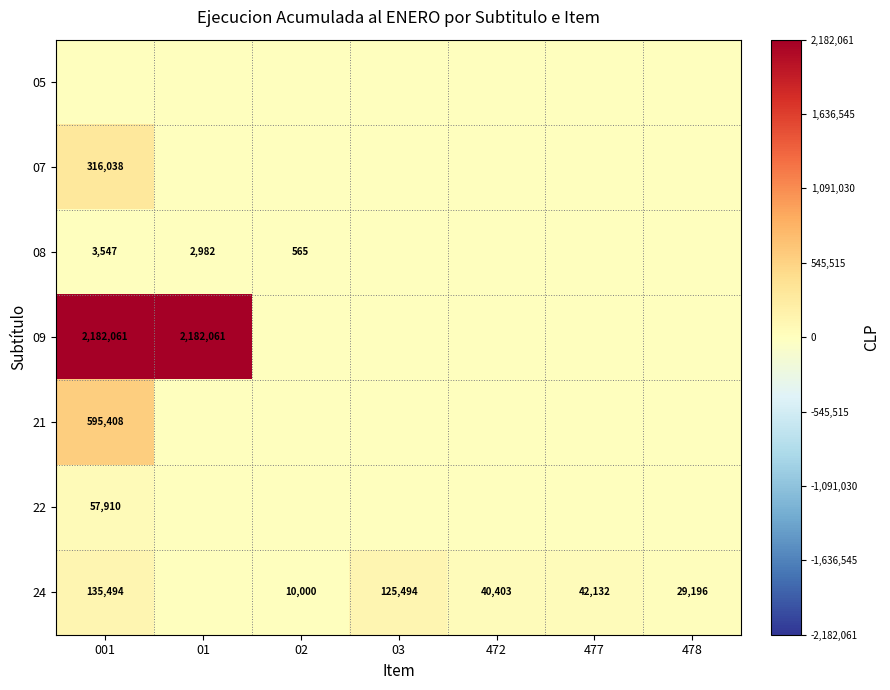

How many distinct data groups are displayed?

7